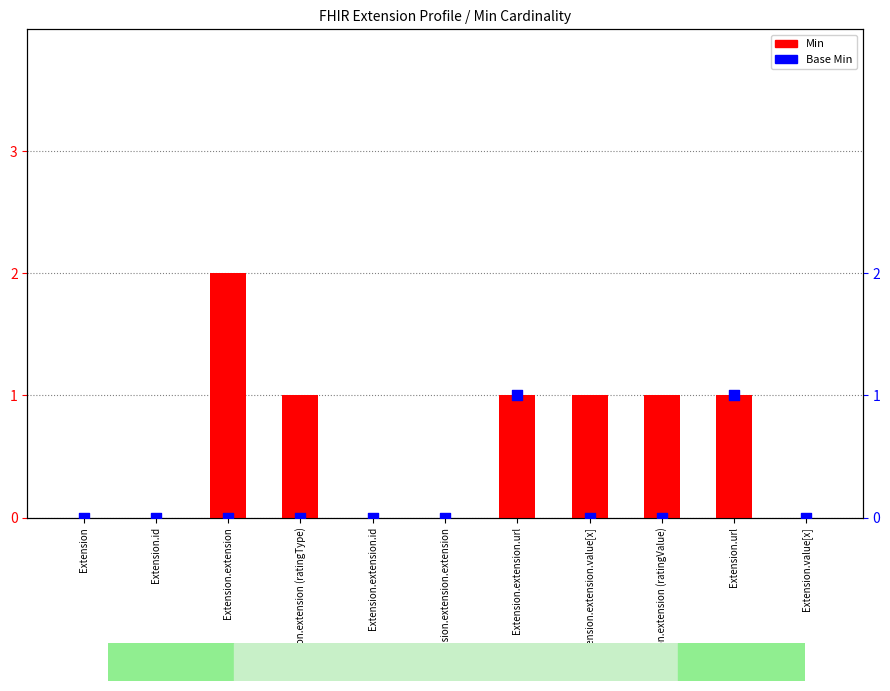

What is the total value across all series at Extension.extension.url?

2